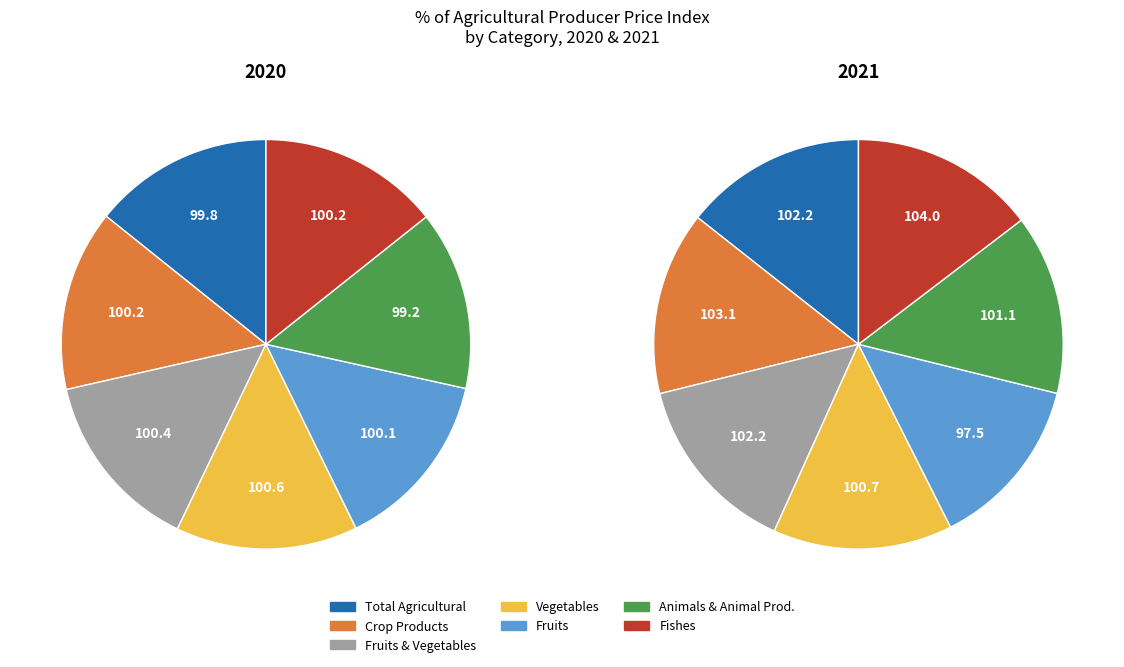

To the nearest percent, what is the difference between the largest and smallest slice percentages?

1%